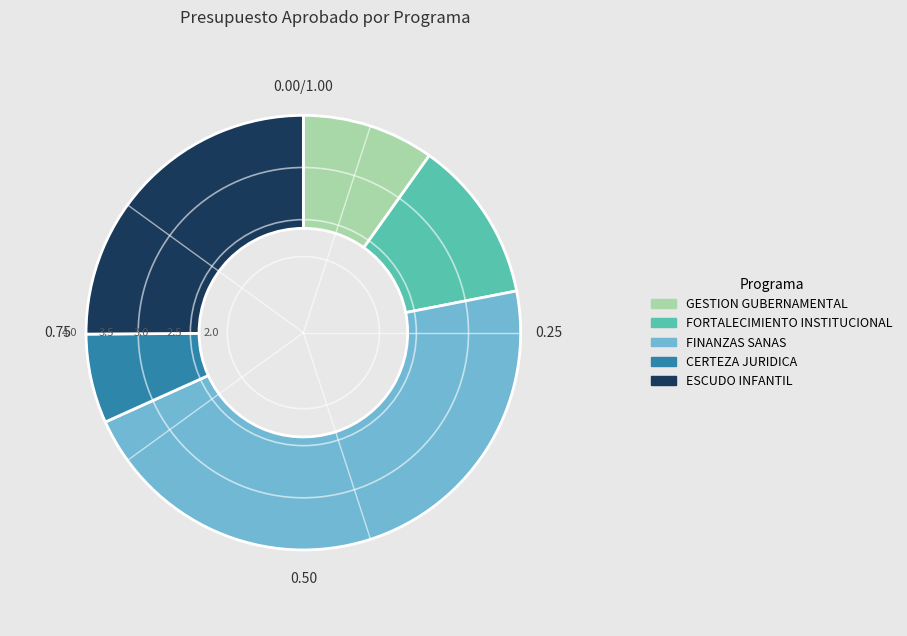

Do FORTALECIMIENTO INSTITUCIONAL and GESTION GUBERNAMENTAL together represent more than half of the pie?

No